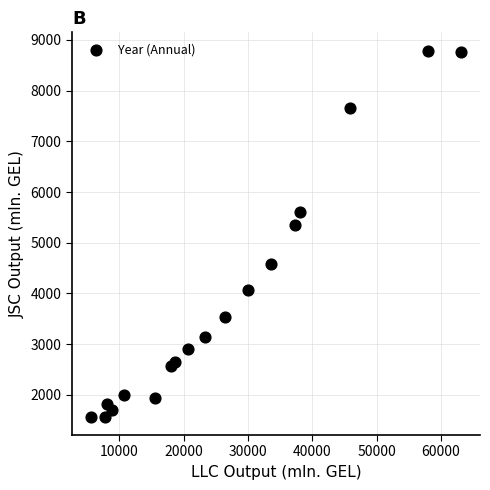

What Y value in the scatter plot is closest to 5178?

5340.4